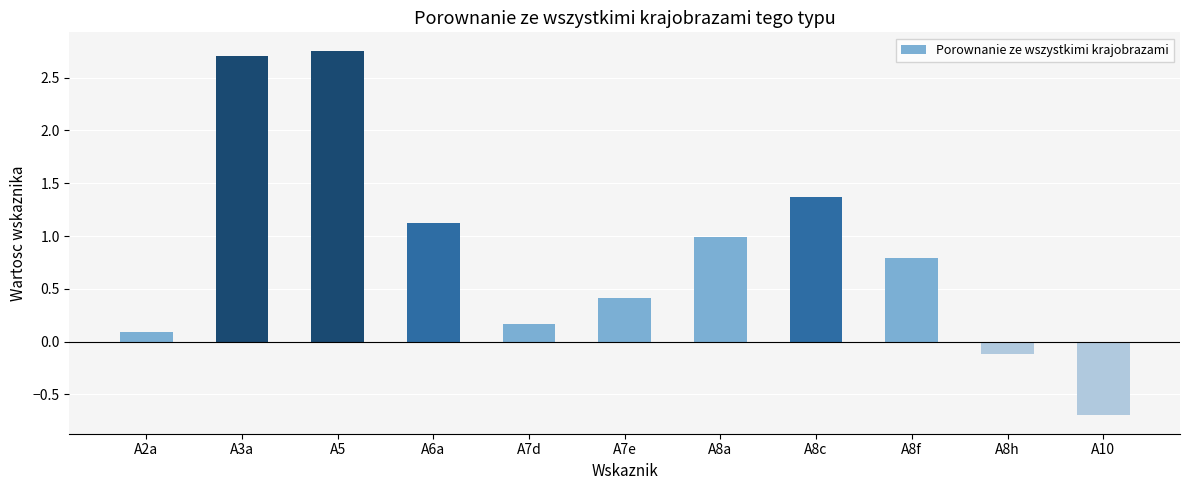

Is it true that the value at A8c is 1.4?

True